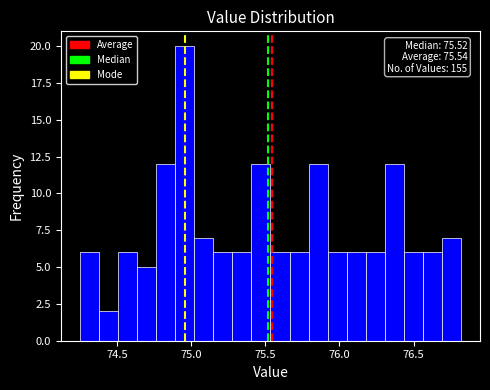

Read against the x-axis, roughly where is the centre of the tallest bar?

74.95